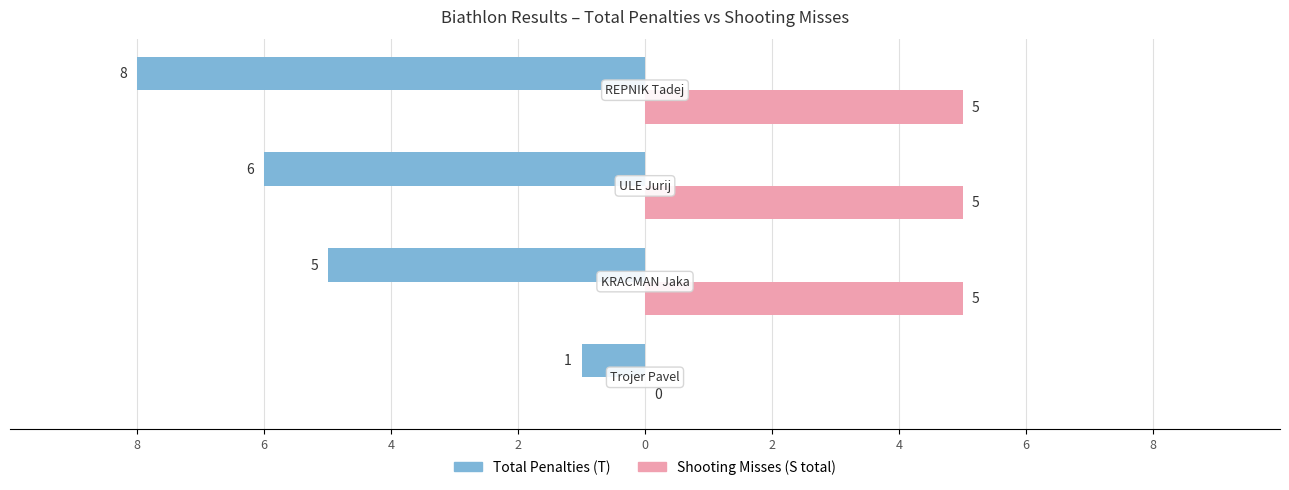

What are all the series names shown in the legend?

Total Penalties (T), Shooting Misses (S total)